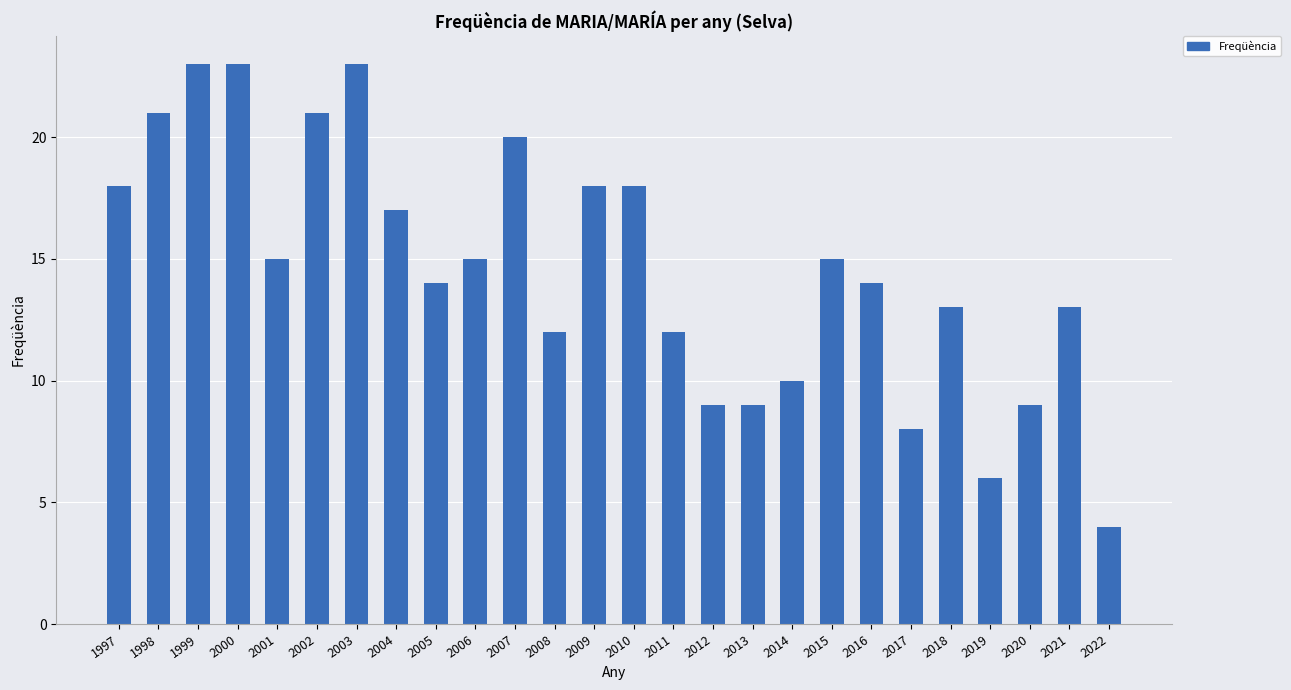

What is the ratio of the value at 2006 to the value at 1998?

0.7